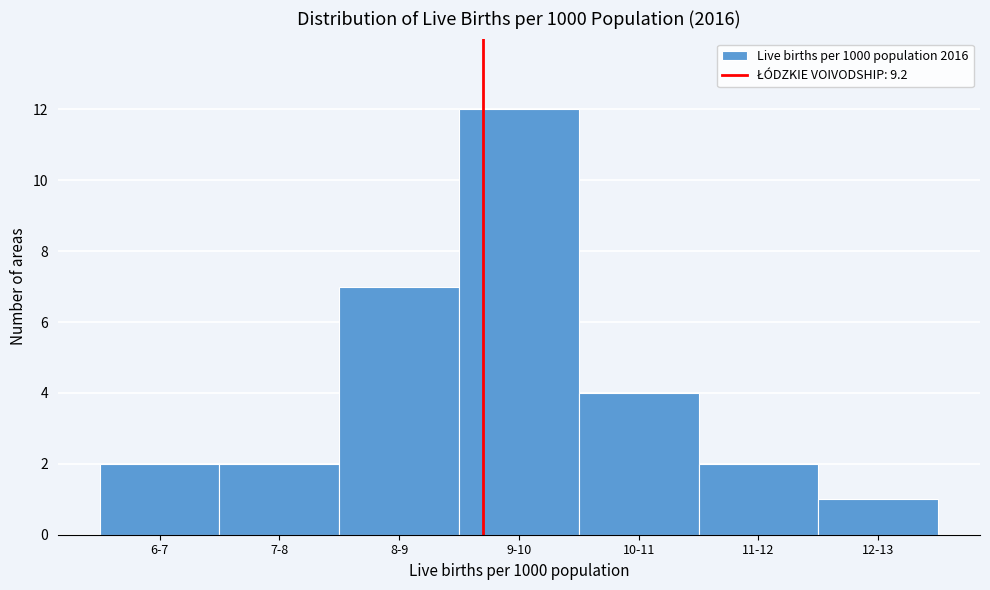

Reading left to right, extract all data points from this chart.

2	2	7	12	4	2	1